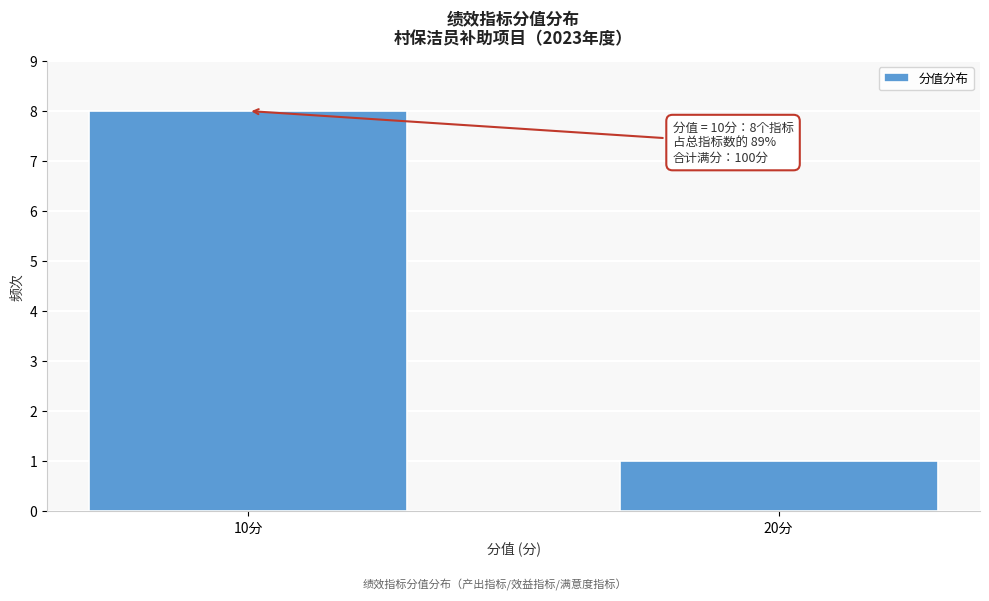

Reading right to left, what are all the values shown in this chart?

20分=1	10分=8